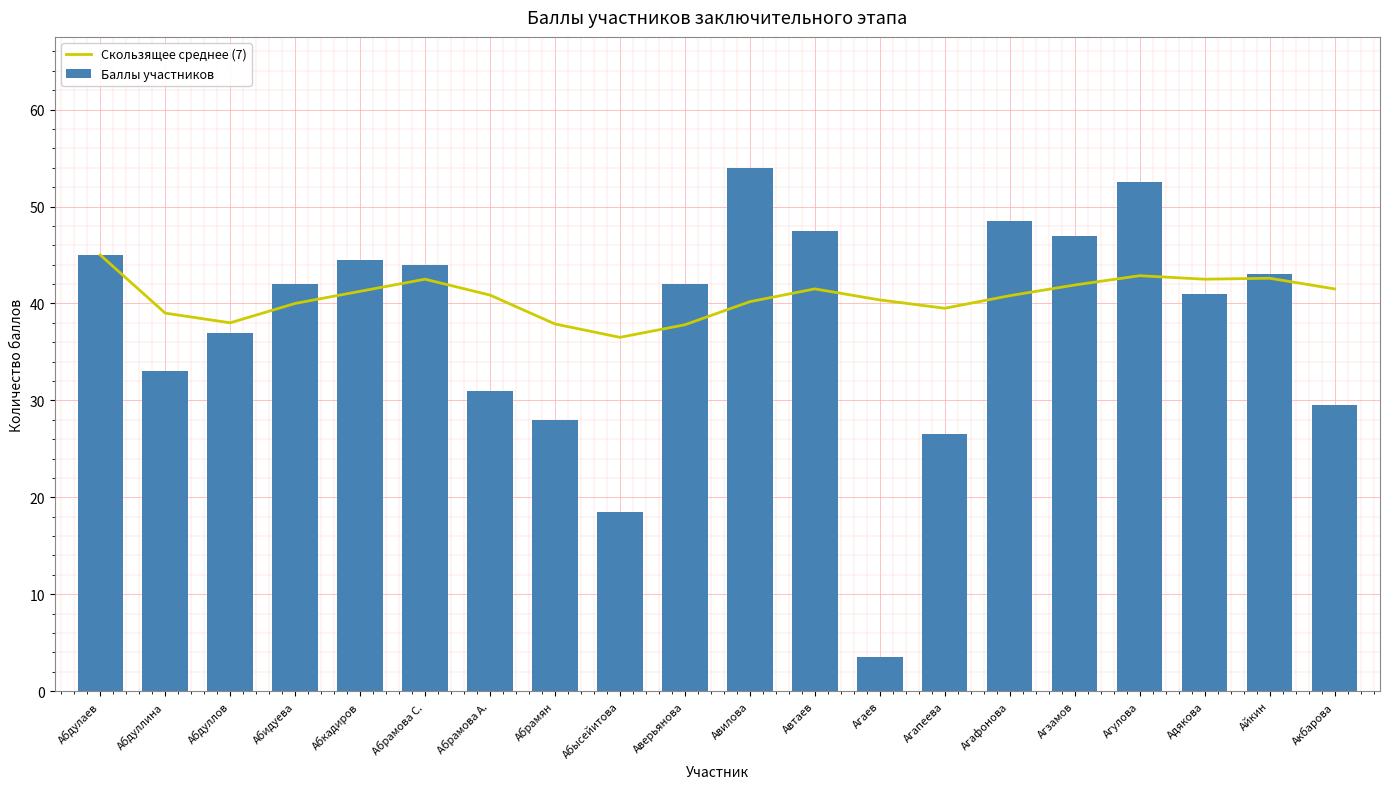

What is the label of the 2nd bar from the right?

Айкин